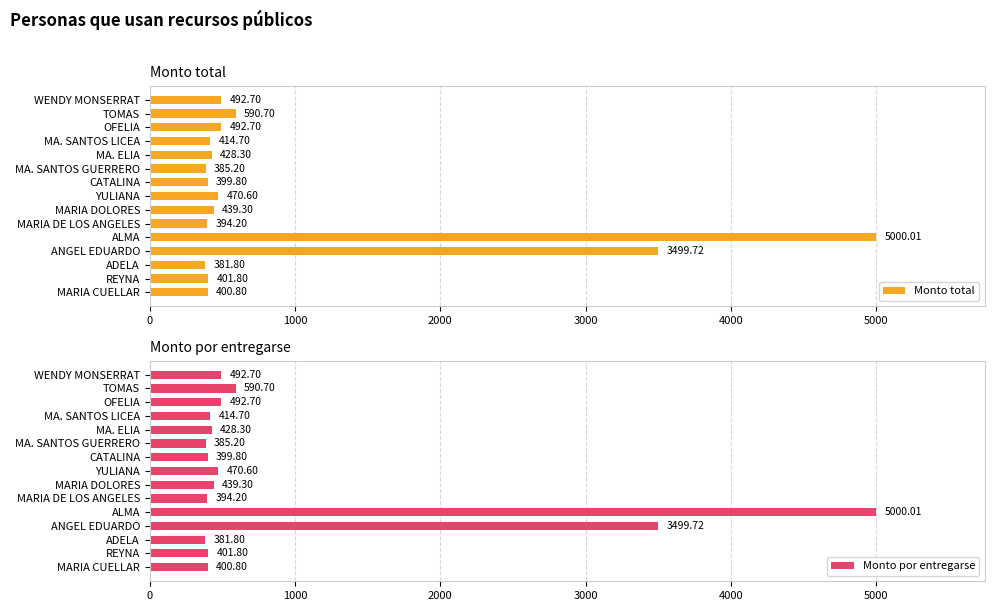

What is the difference between the maximum and minimum values in the Monto total series?

4618.2